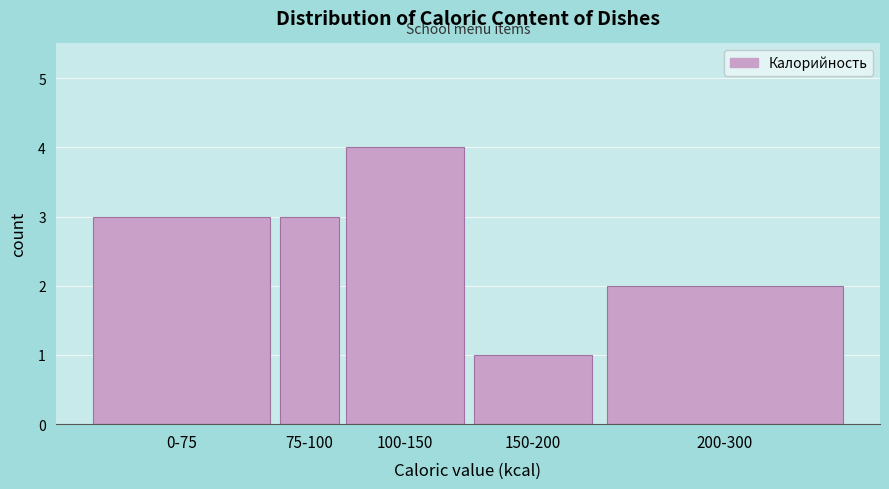

Reading left to right, list all the values displayed in this chart.

0-75=3	75-100=3	100-150=4	150-200=1	200-300=2